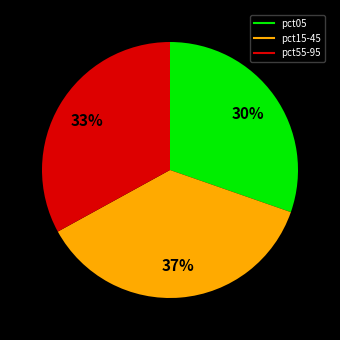

To the nearest percent, what is the average slice percentage?

33%